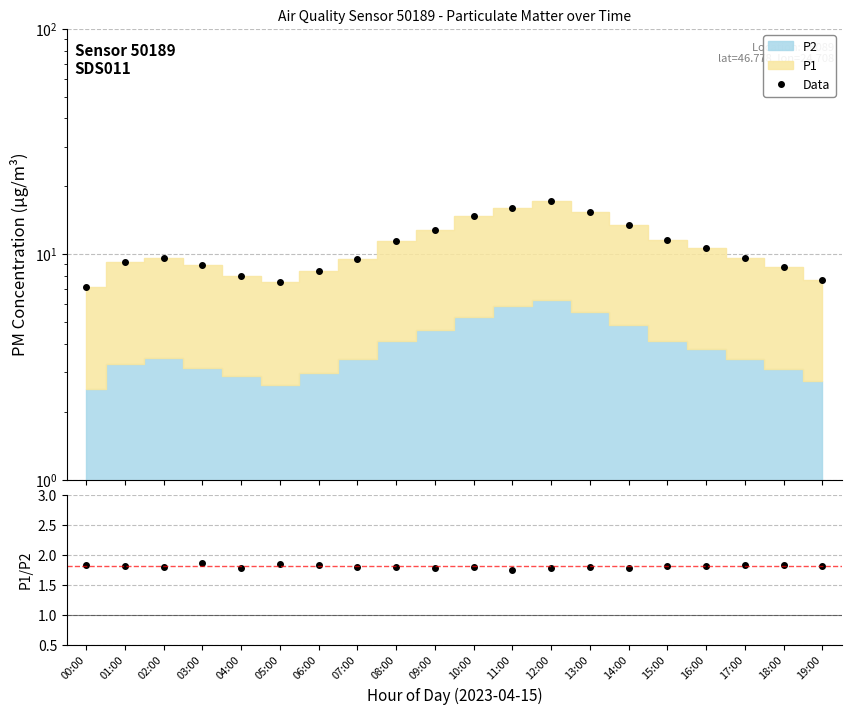

At which category does P1/P2 reach its first local valley?

02:00